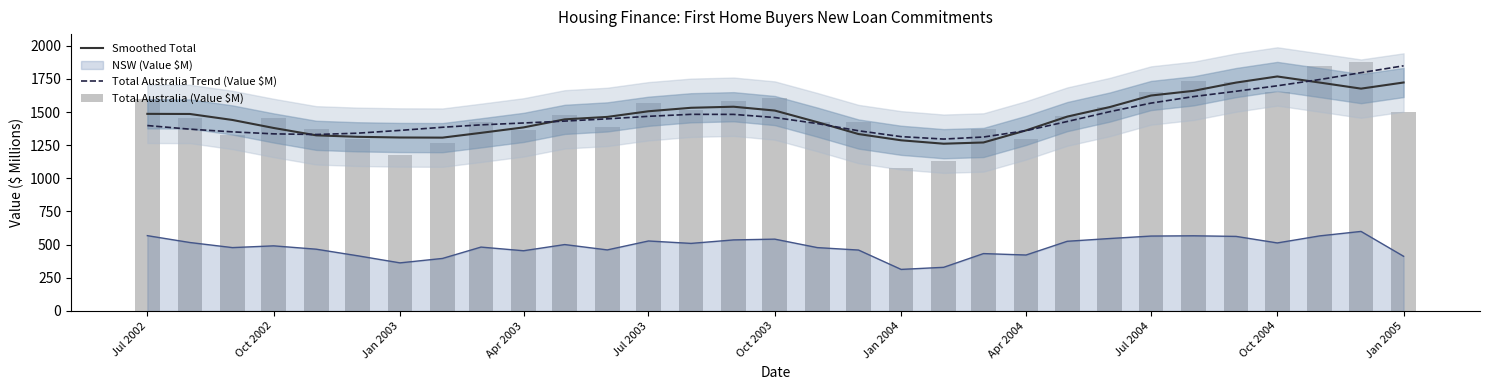

Does the chart contain any negative values?

No